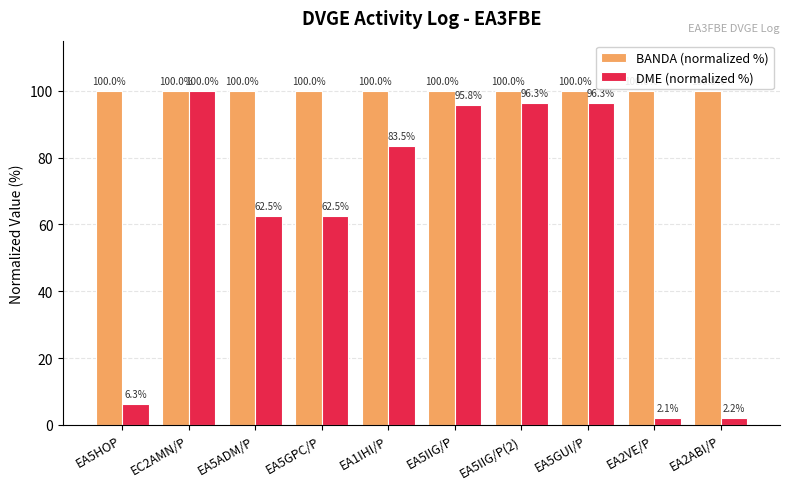

Reading left to right, what are all the values shown in this chart?

BANDA (normalized %): 100.0	100.0	100.0	100.0	100.0	100.0	100.0	100.0	100.0	100.0
DME (normalized %): 6.3	100.0	62.5	62.5	83.5	95.8	96.3	96.3	2.1	2.2